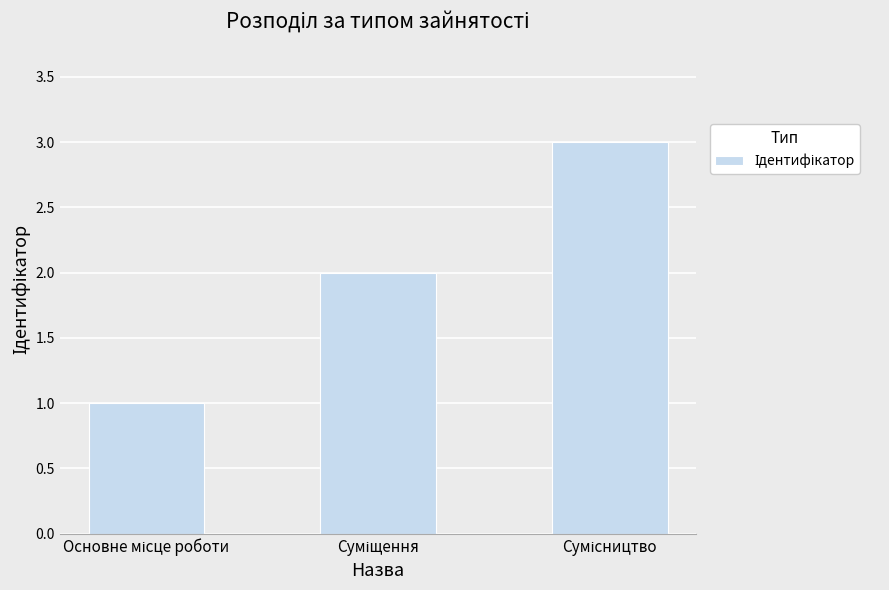

What is the sum of all values?

6